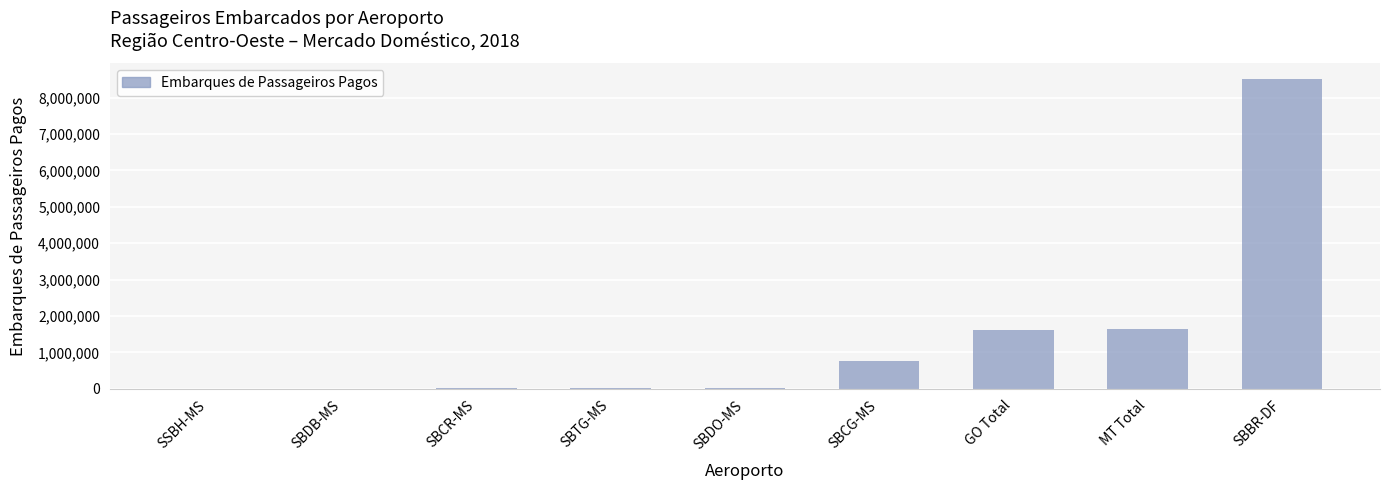

What is the greatest value displayed?

8509519